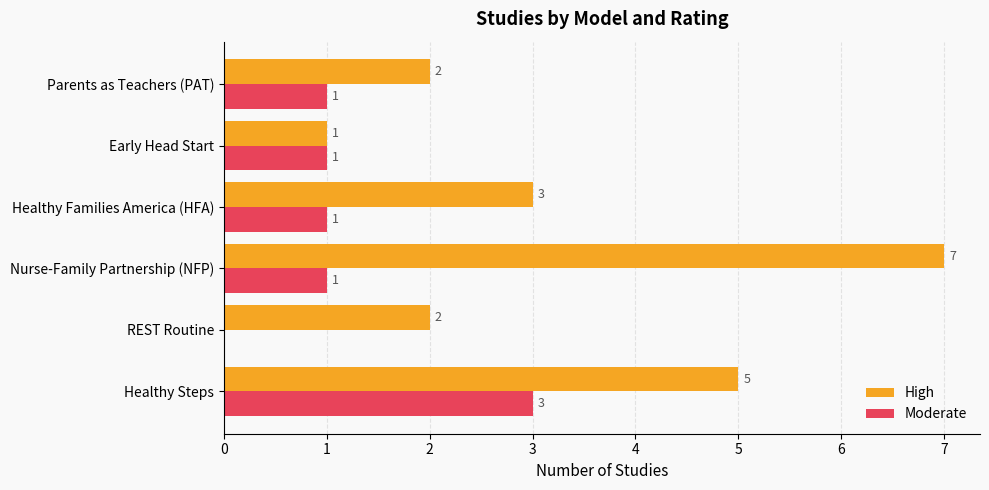

How many values in Moderate are above zero?

5